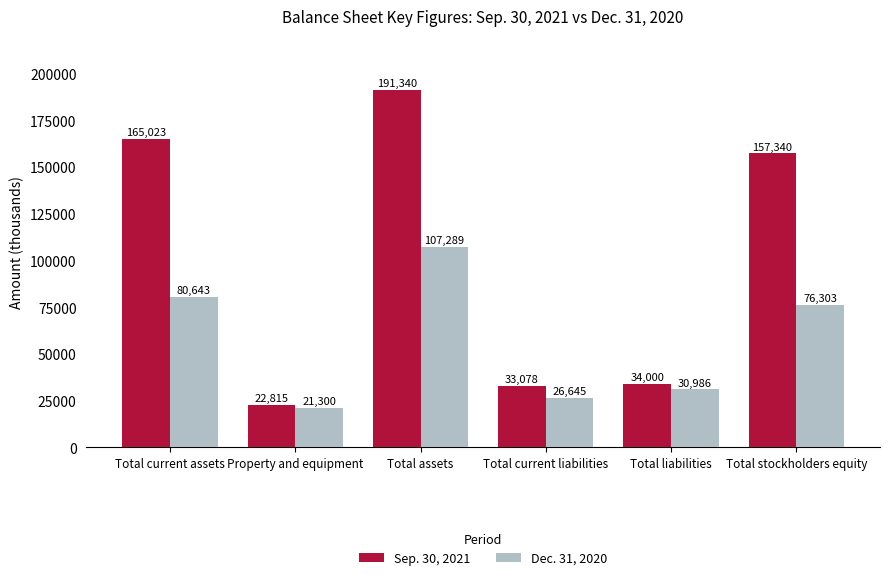

Where does the Sep. 30, 2021 series first go above 157340?

Total current assets